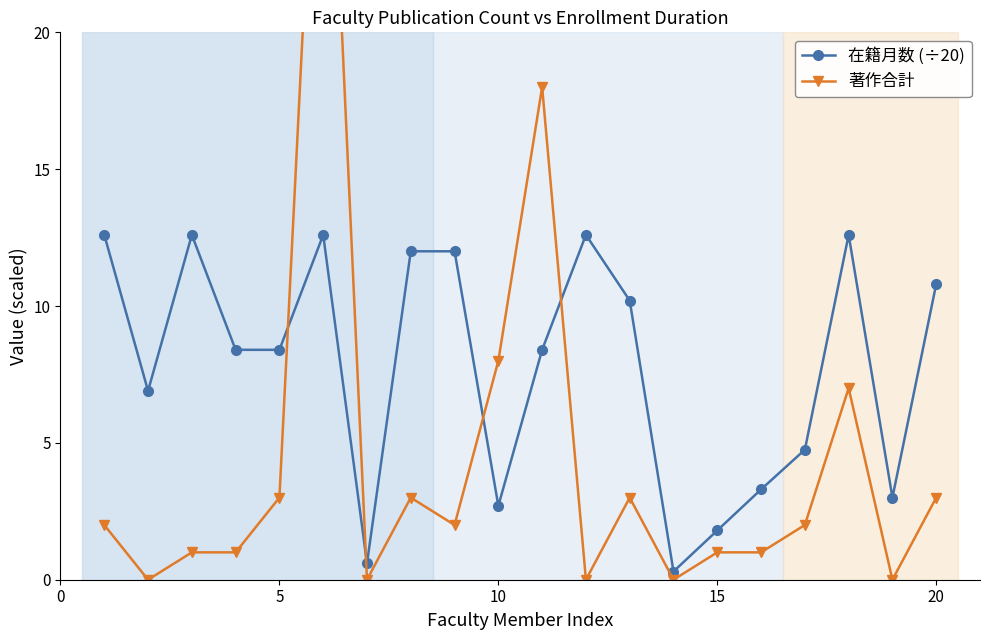

Count the number of categories in the chart.

20